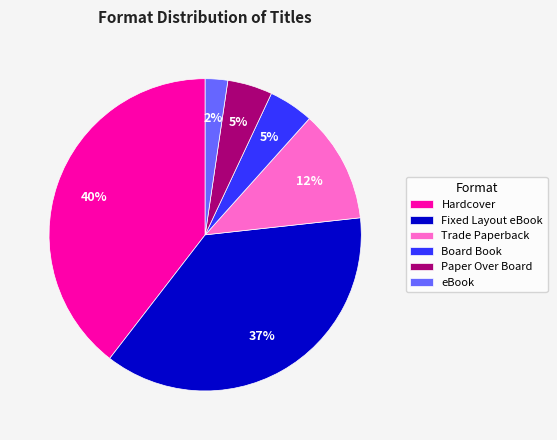

What percentage is the Fixed Layout eBook slice, to the nearest percent?

37%